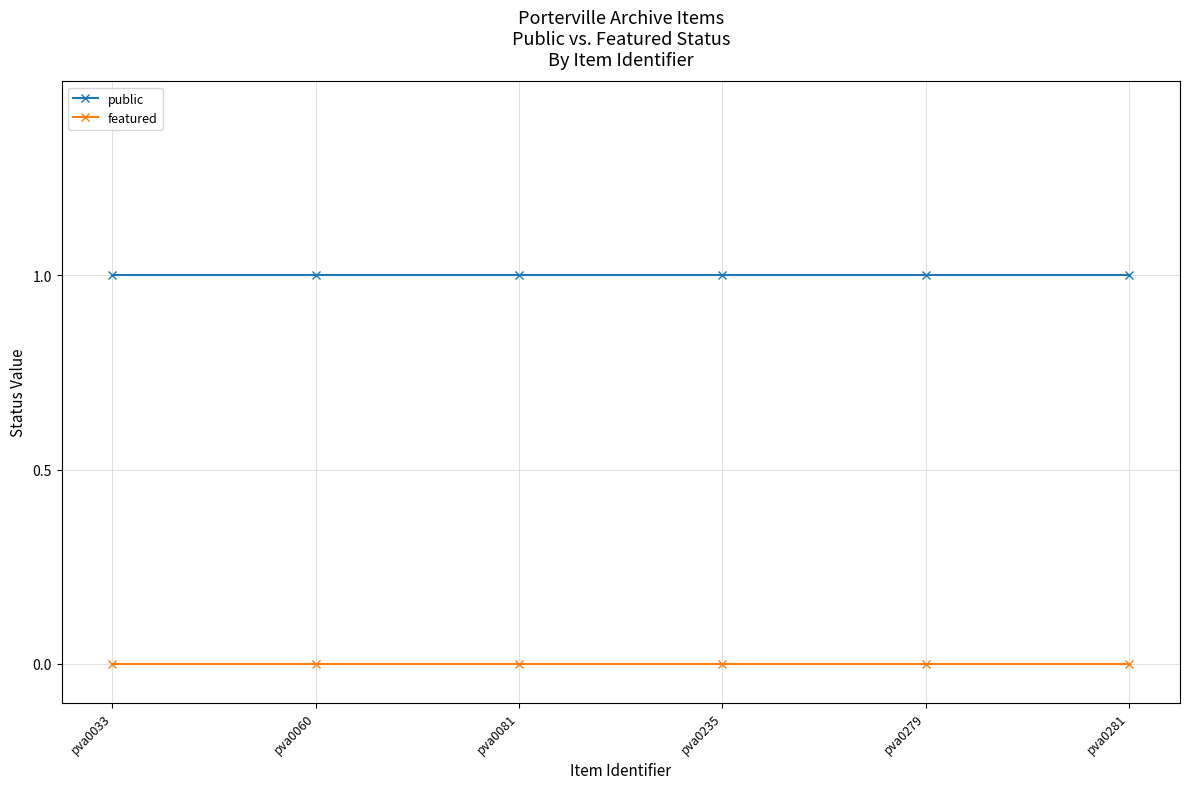

The featured series shows 0 at pva0033. True or false?

True